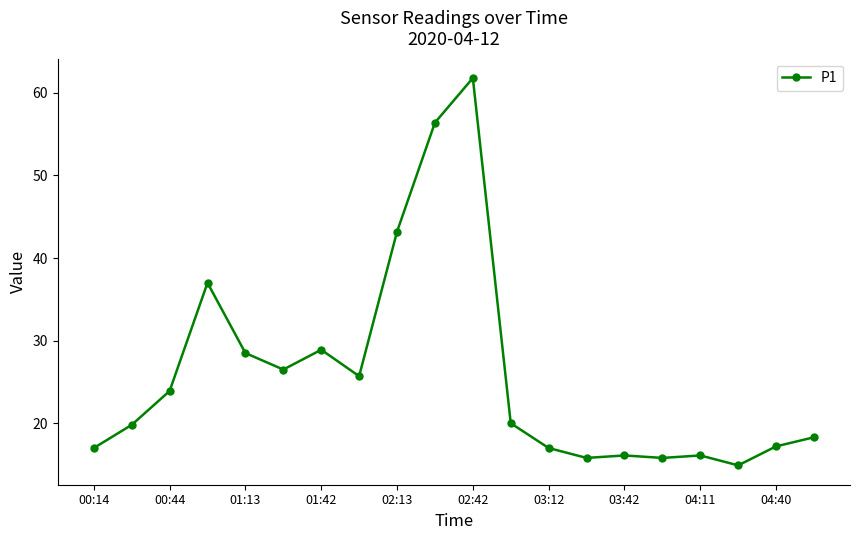

What is the difference between the second highest and second lowest values?

40.6